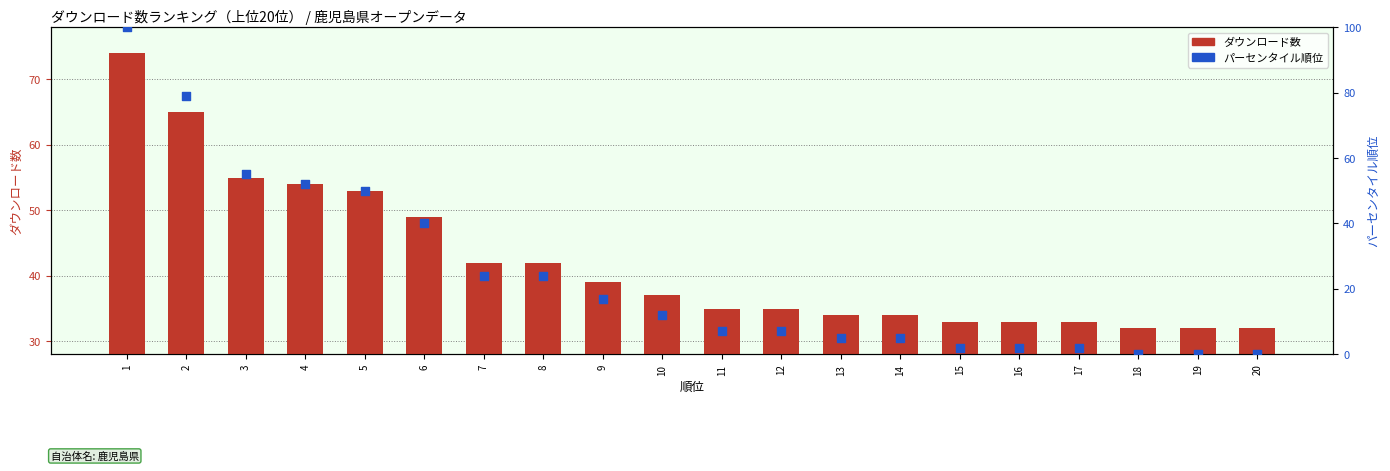

Which series has the widest spread of Y values?

パーセンタイル順位